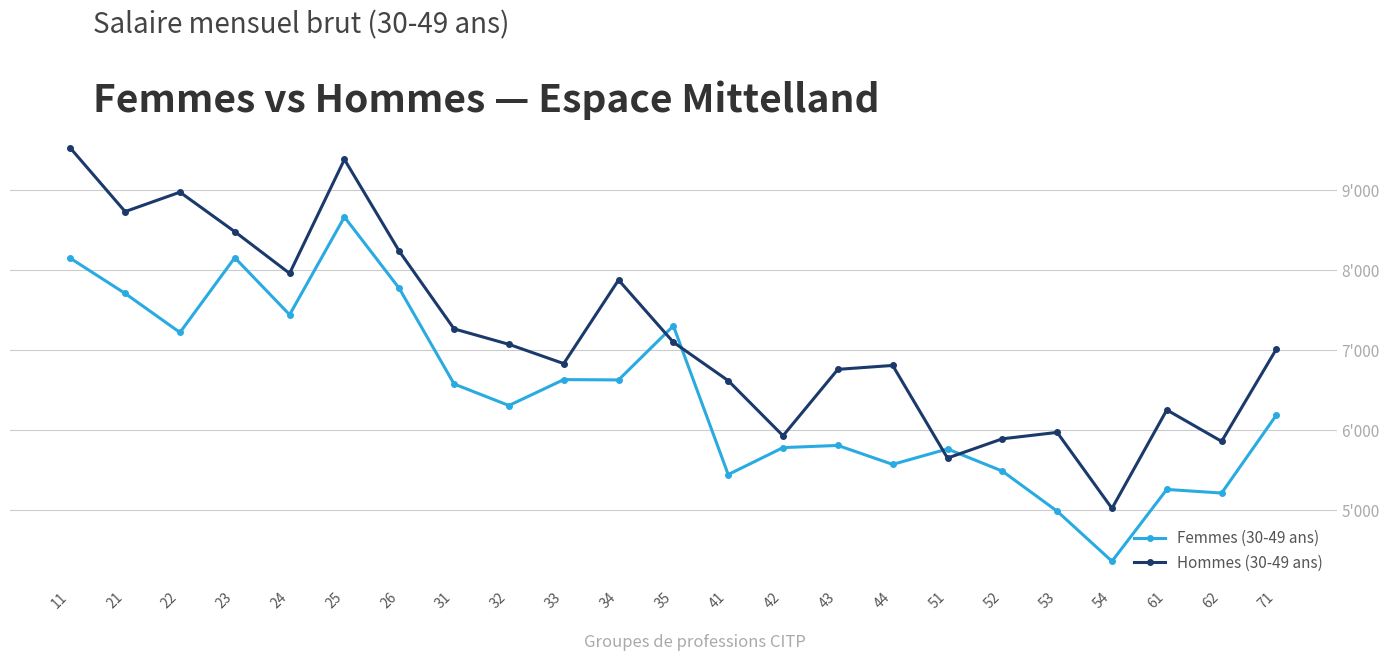

Which series has the largest total across all categories?

Hommes (30-49 ans)